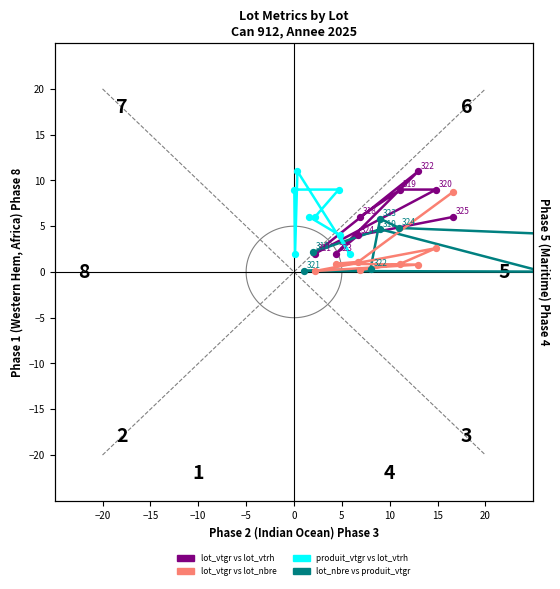

Is the value of lot_vtgr vs lot_nbre×0.1 at −15 greater than the value of lot_vtgr vs lot_vtrh at −20?

No